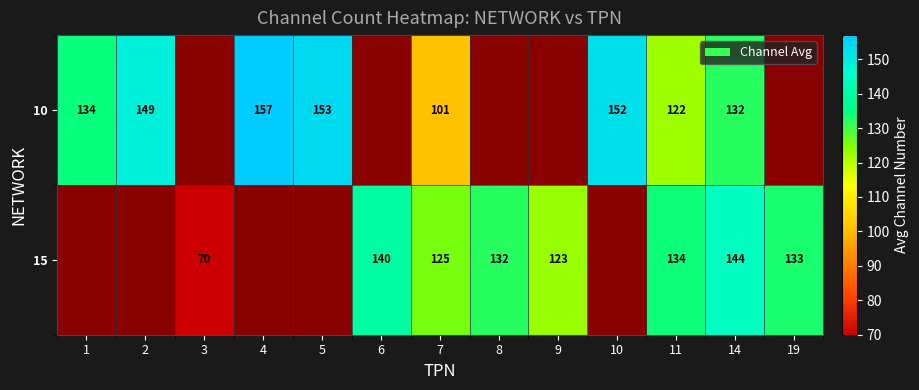

At which label does 15 first exceed 123?

6